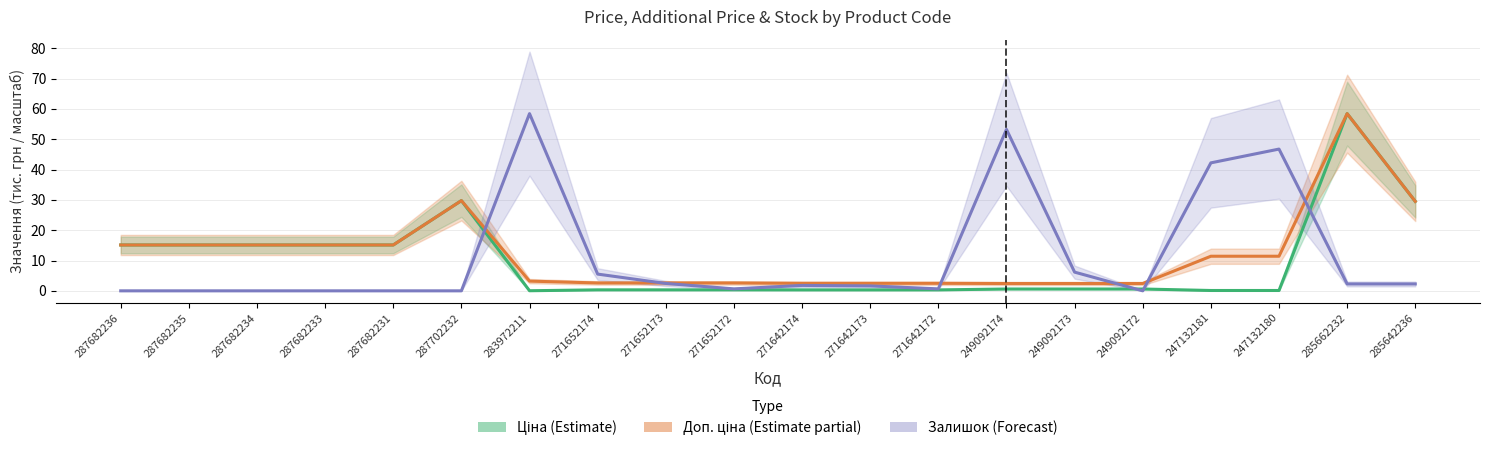

What is the difference between the highest and lowest values at 287682234?

15.1